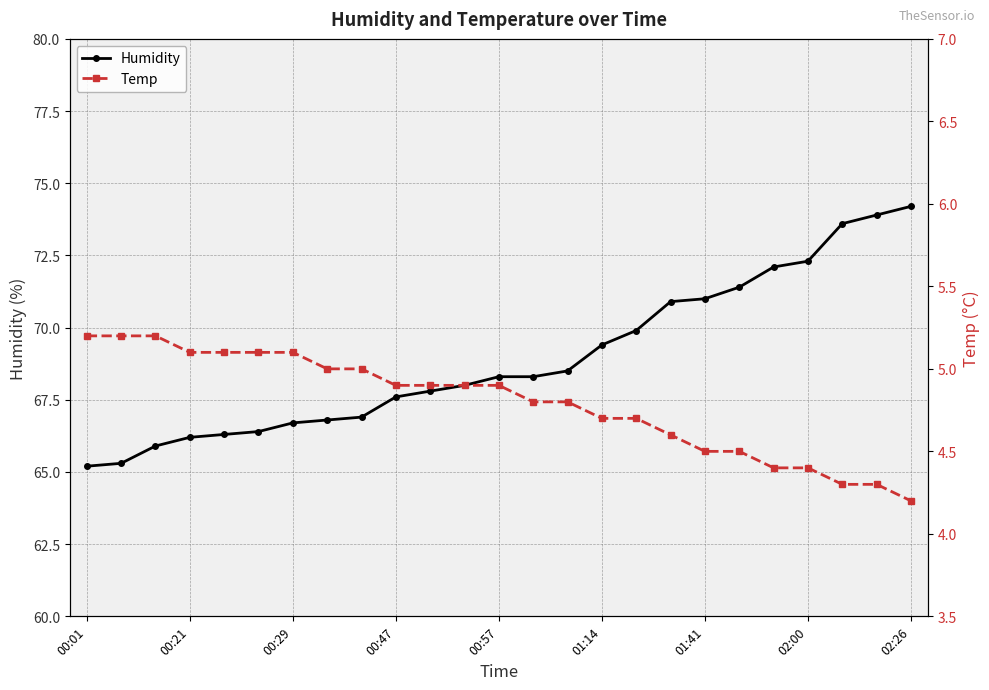

Which series has the widest spread of values?

Humidity